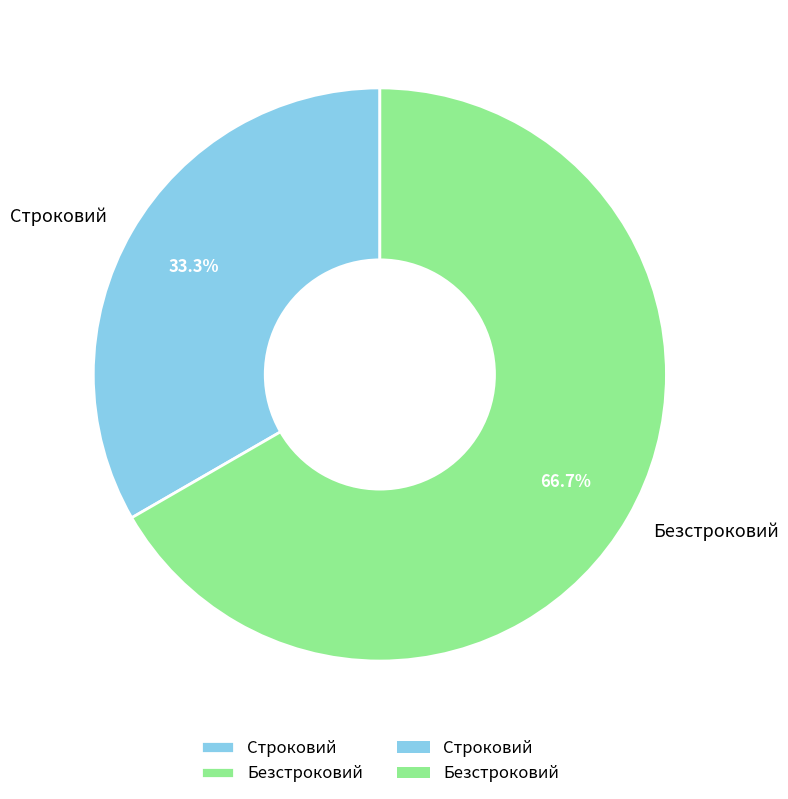

Which slice represents more than half of the pie?

Безстроковий